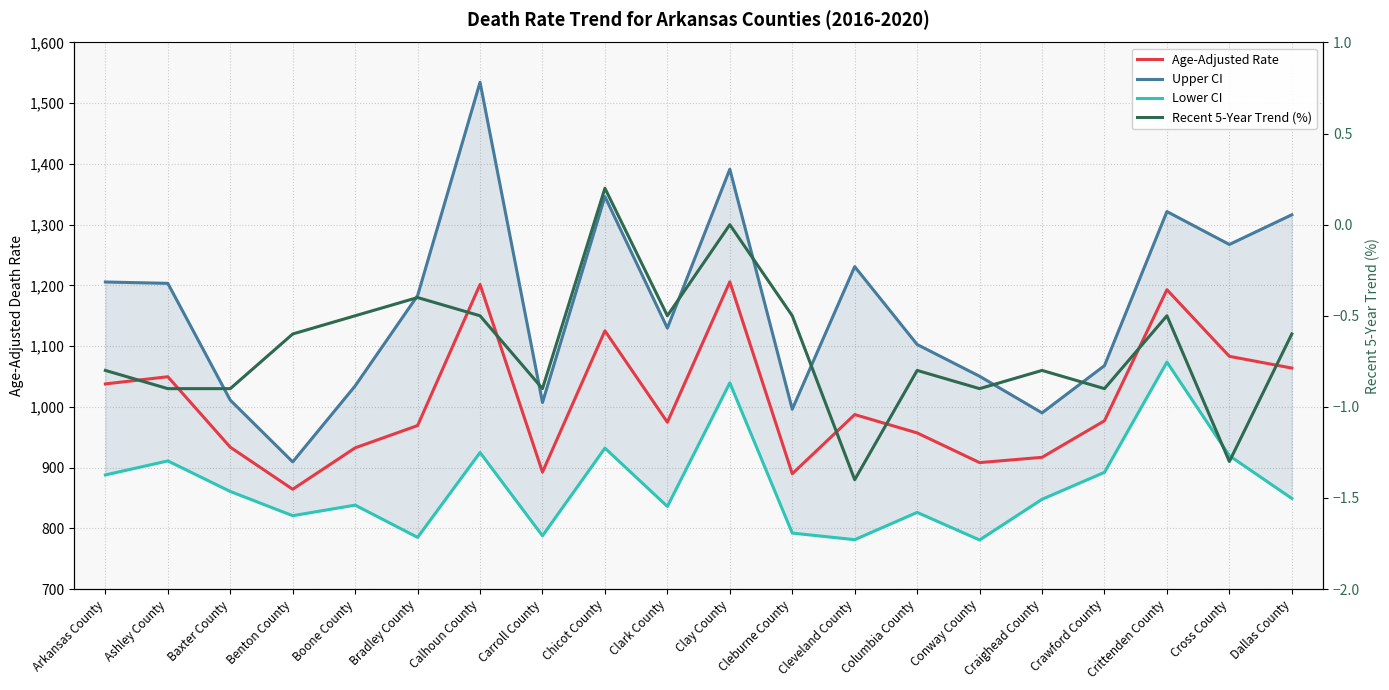

List the series in order of their peak value, highest first.

Upper CI, Age-Adjusted Rate, Lower CI, Recent 5-Year Trend (%)